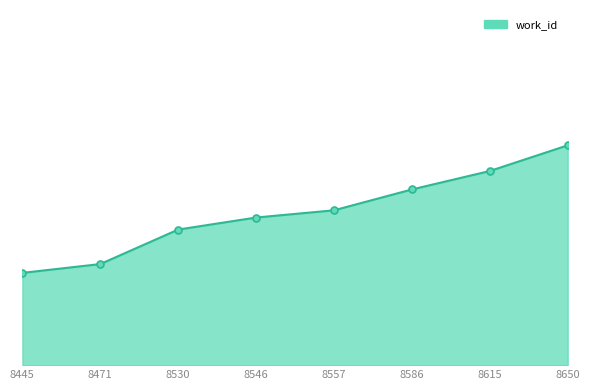

Approximately how many times larger is the value at 8471 compared to 8650?

1.0